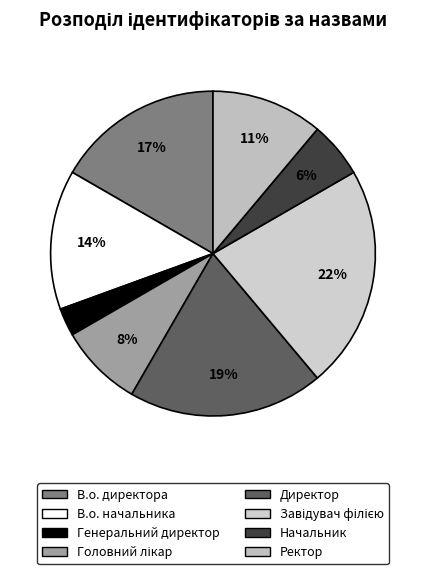

Is there any slice that represents more than half of the pie?

No